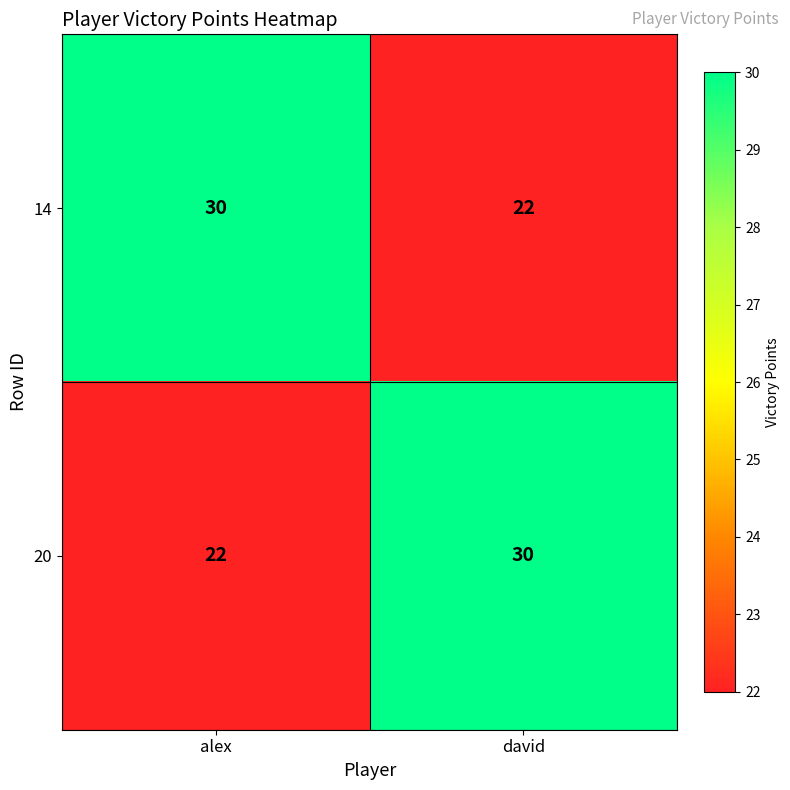

What is the lowest value of the 20 series?

22